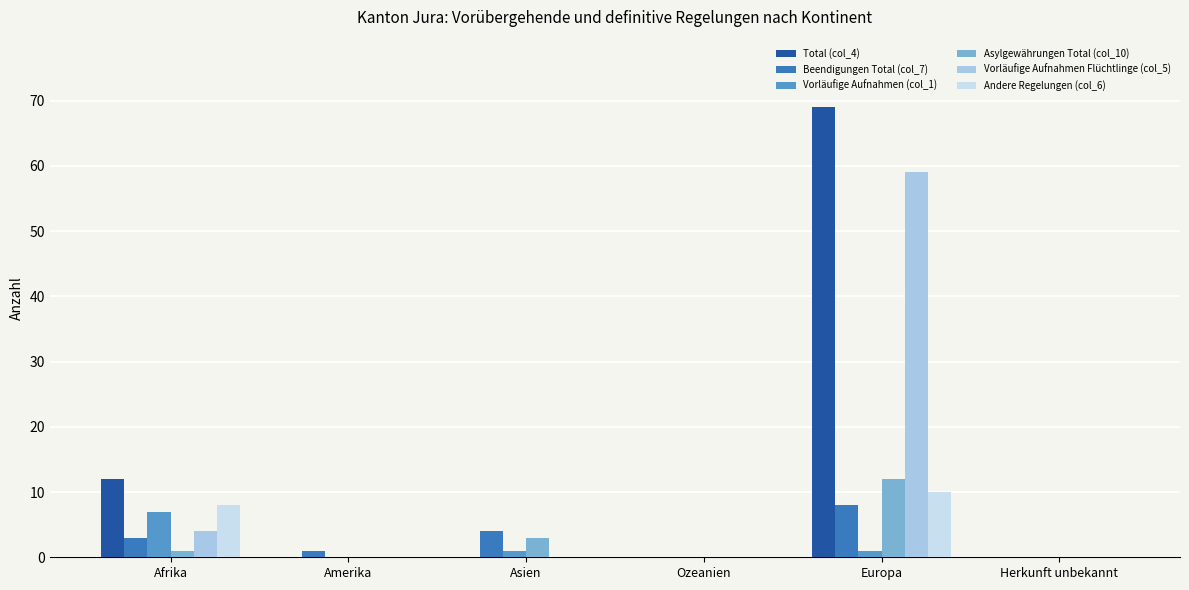

Are the bars grouped side by side (vs. stacked)?

Yes